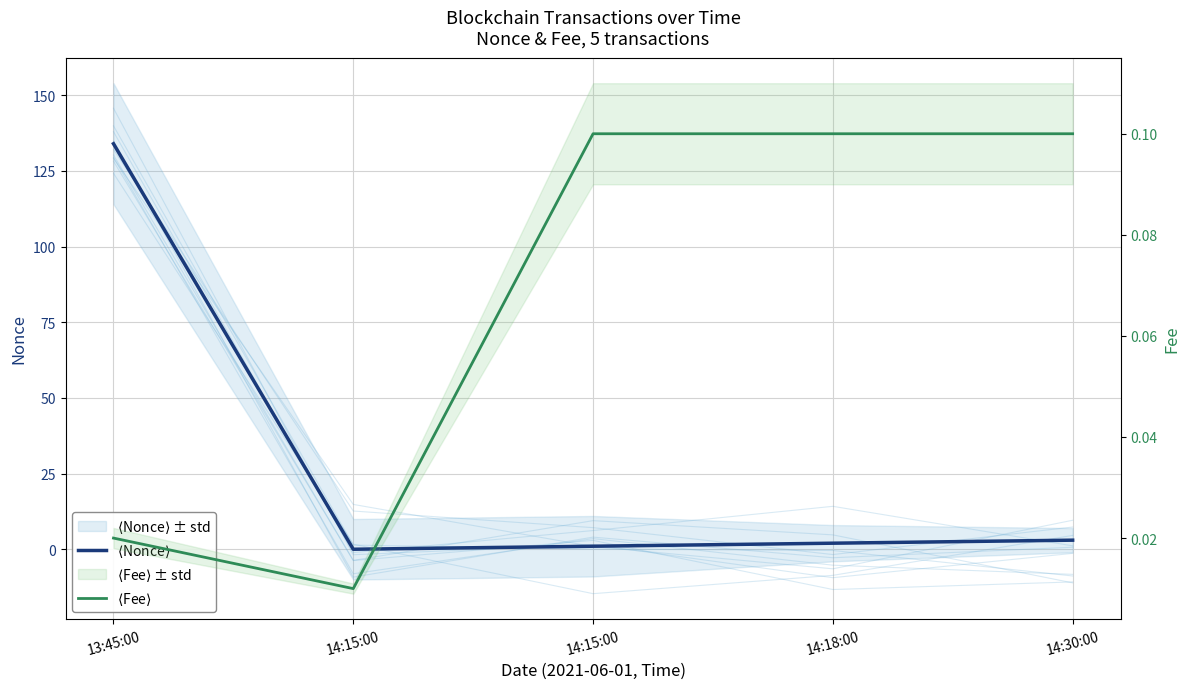

At which category is the sum across all series the highest?

13:45:00